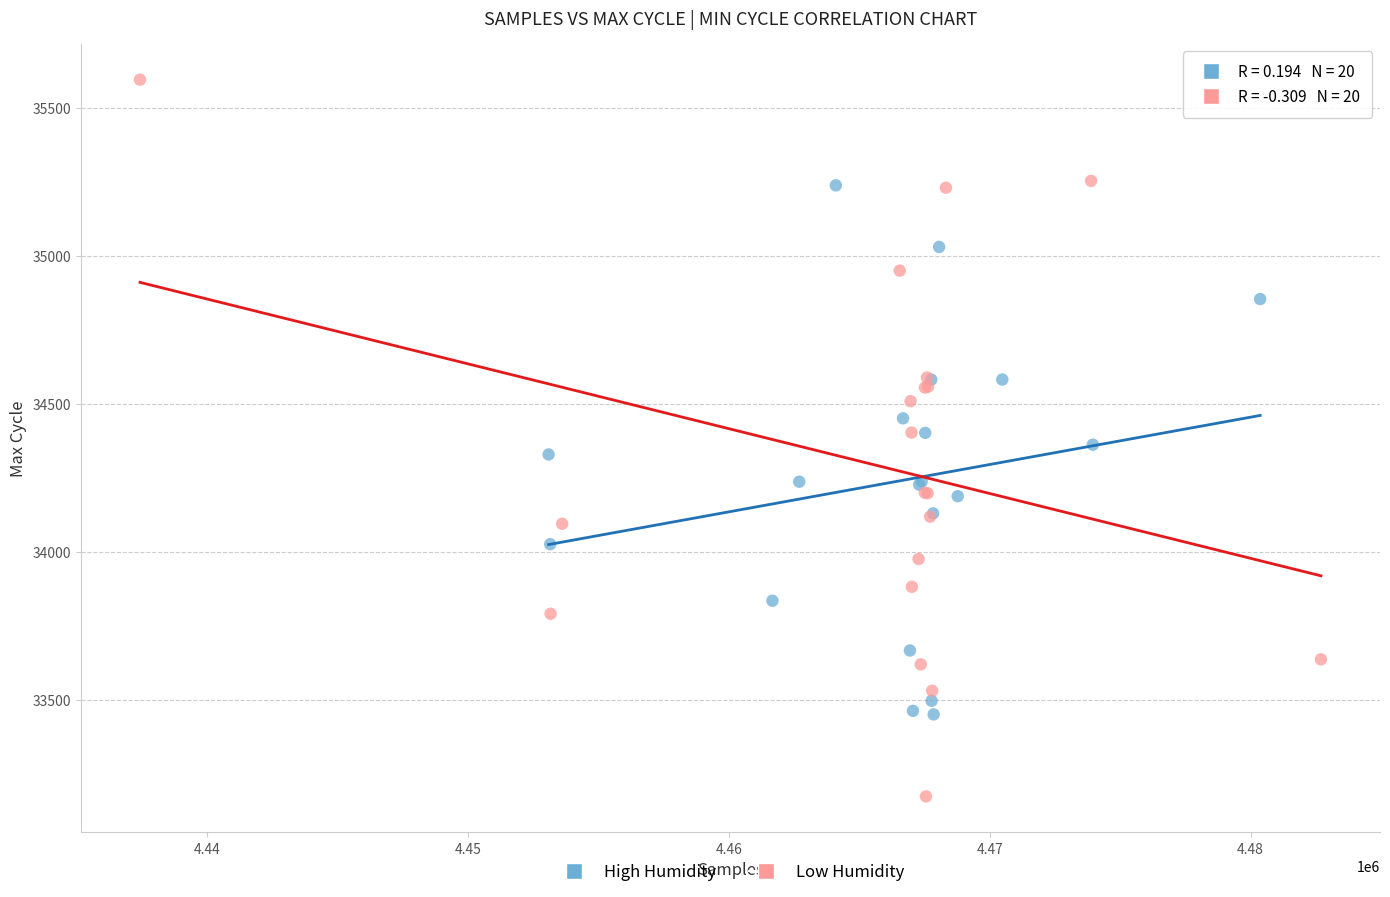

Which series contains the highest Y value?

Low Humidity